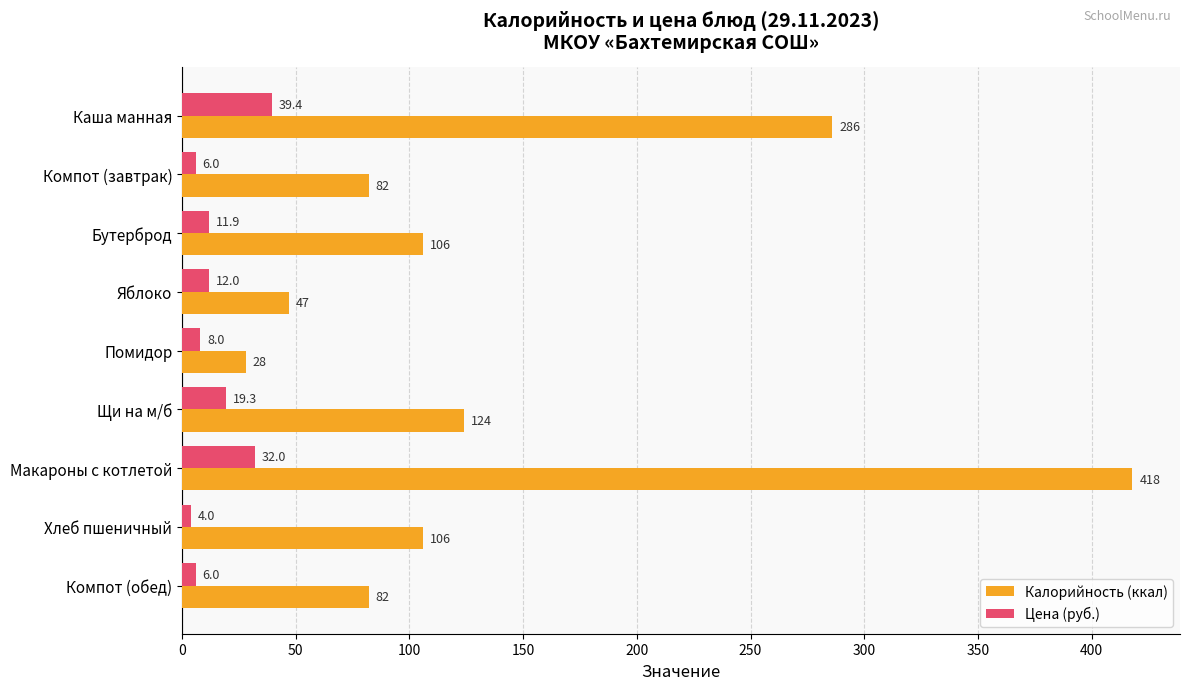

Is it true that Калорийность (ккал) equals 28.0 at Помидор?

True